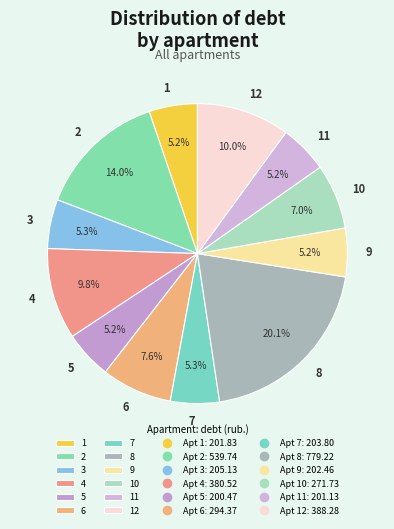

Does 6 represent more than half of the total?

No